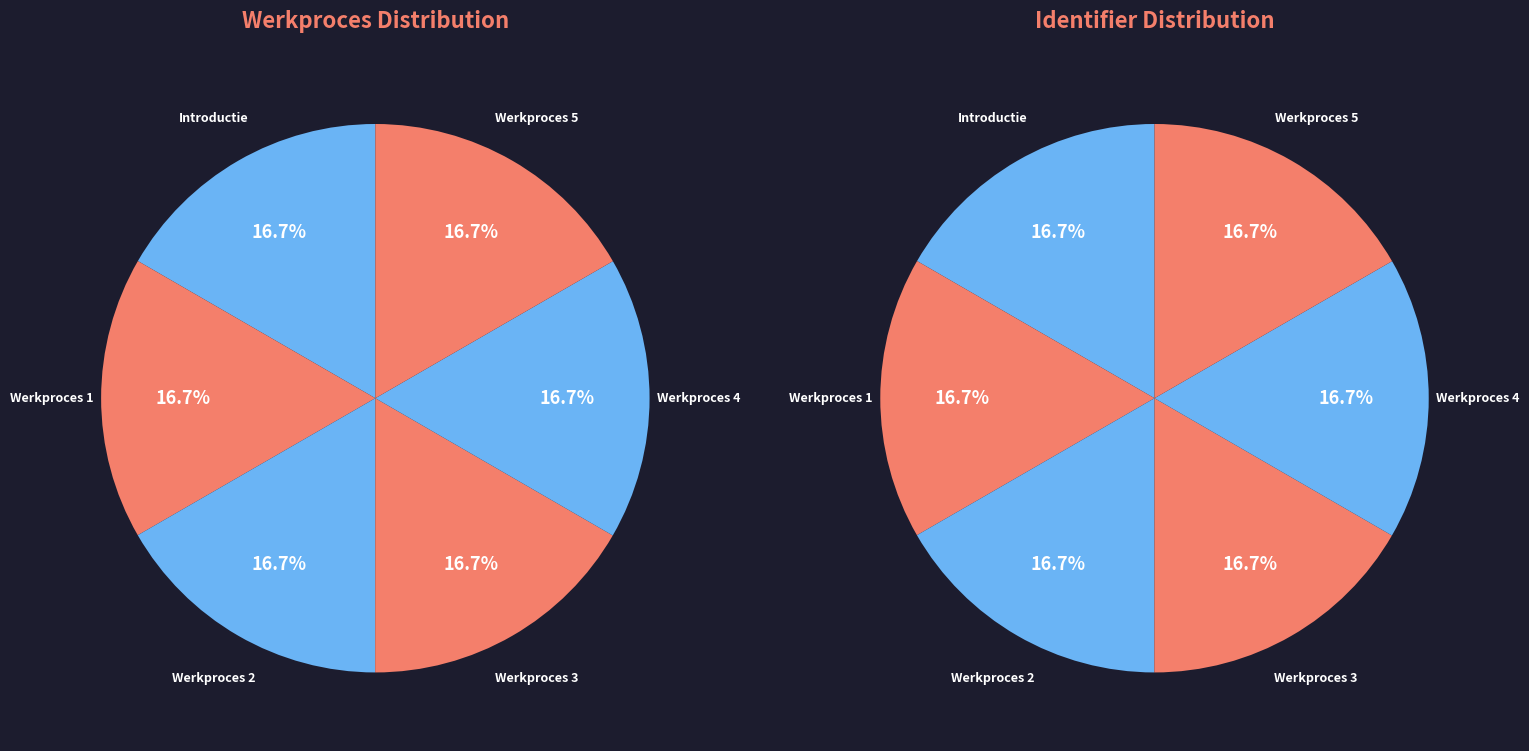

Which category has the smallest portion of the pie?

Introductie